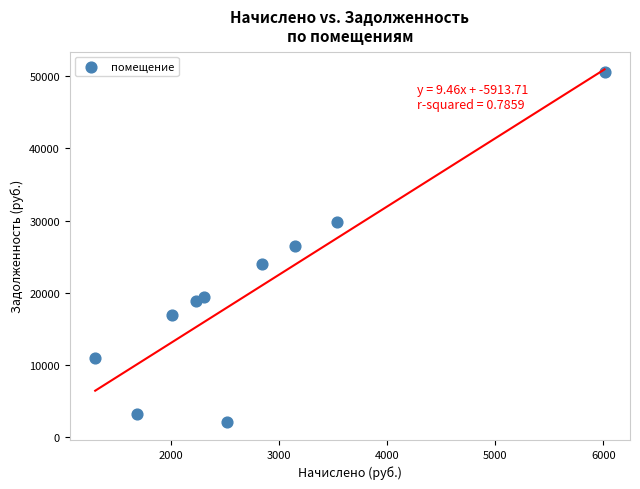

What is the range of Y values (max minus min)?

48580.8